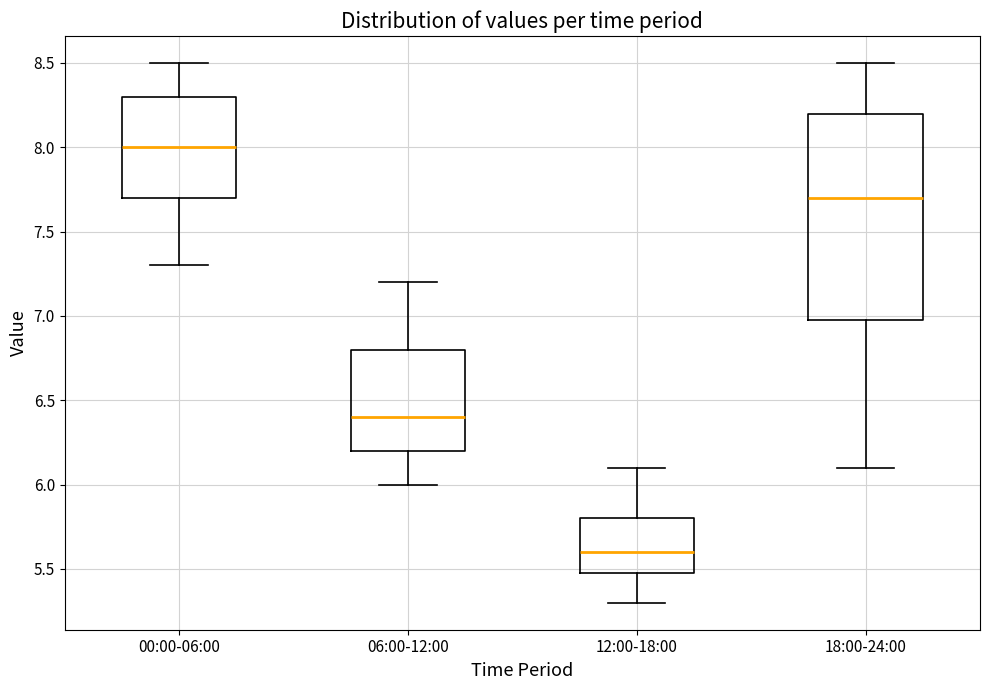

Which box is the tallest, from its lower edge to its upper edge?

18:00-24:00